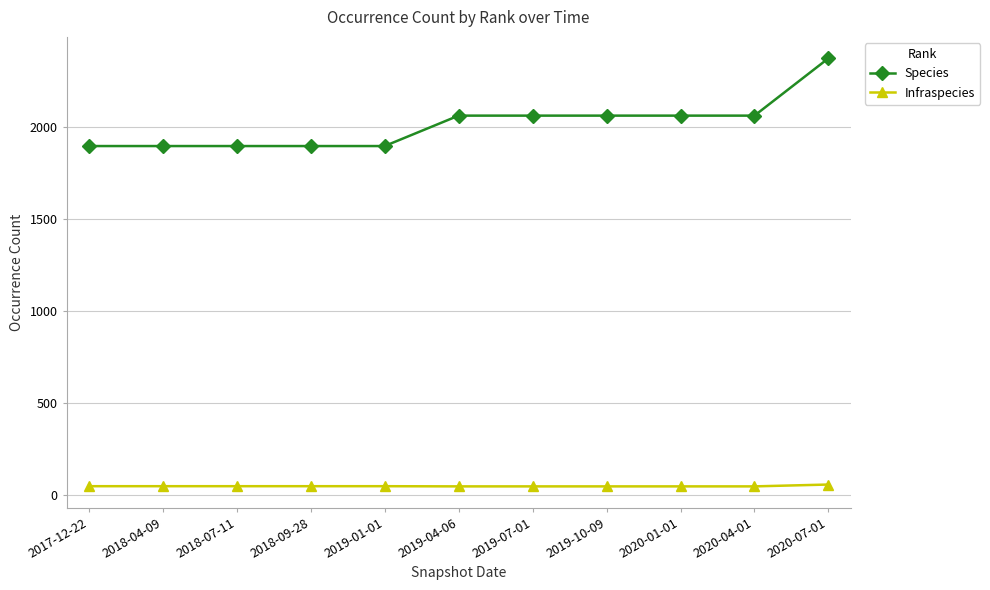

At how many categories does at least one series exceed 1216?

11